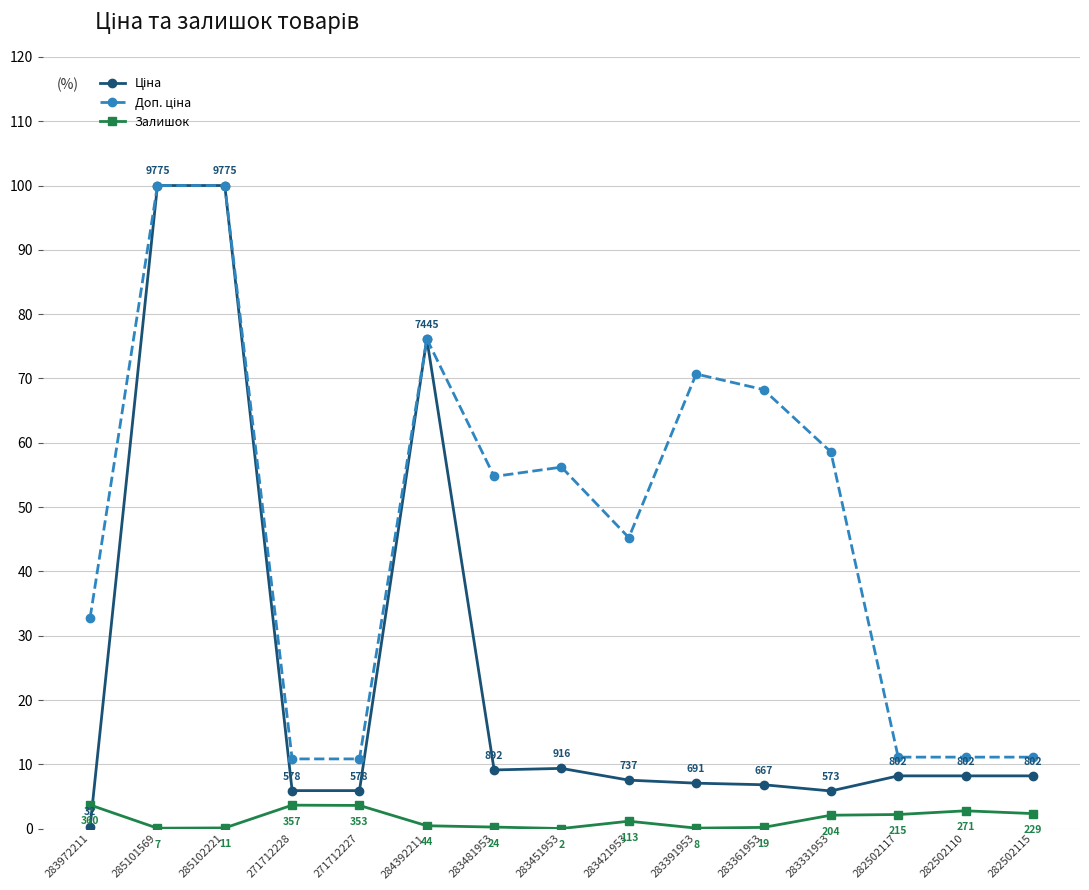

What is the greatest value displayed?

100.0